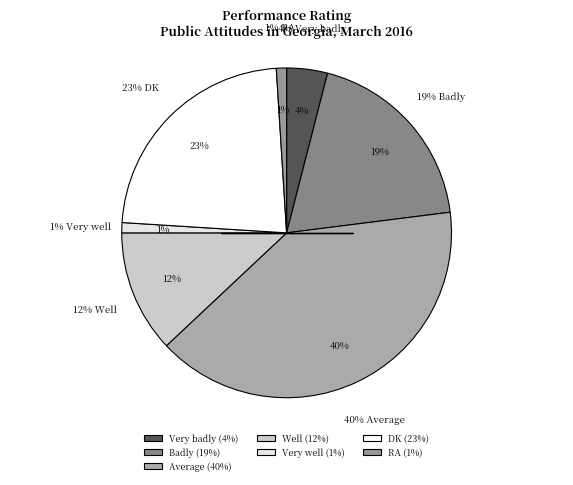

Rank the categories by value from lowest to highest.

Very well, RA, Very badly, Well, Badly, DK, Average